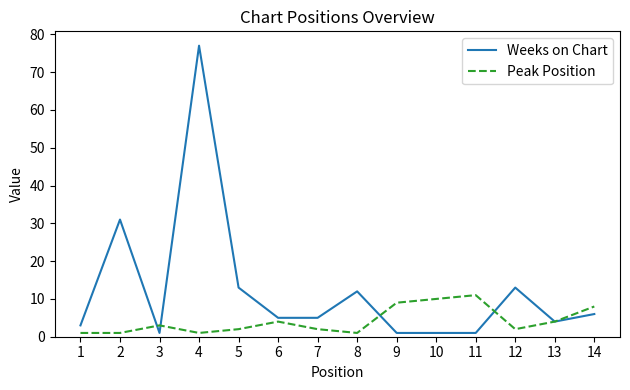

At which category is the sum across all series the highest?

4